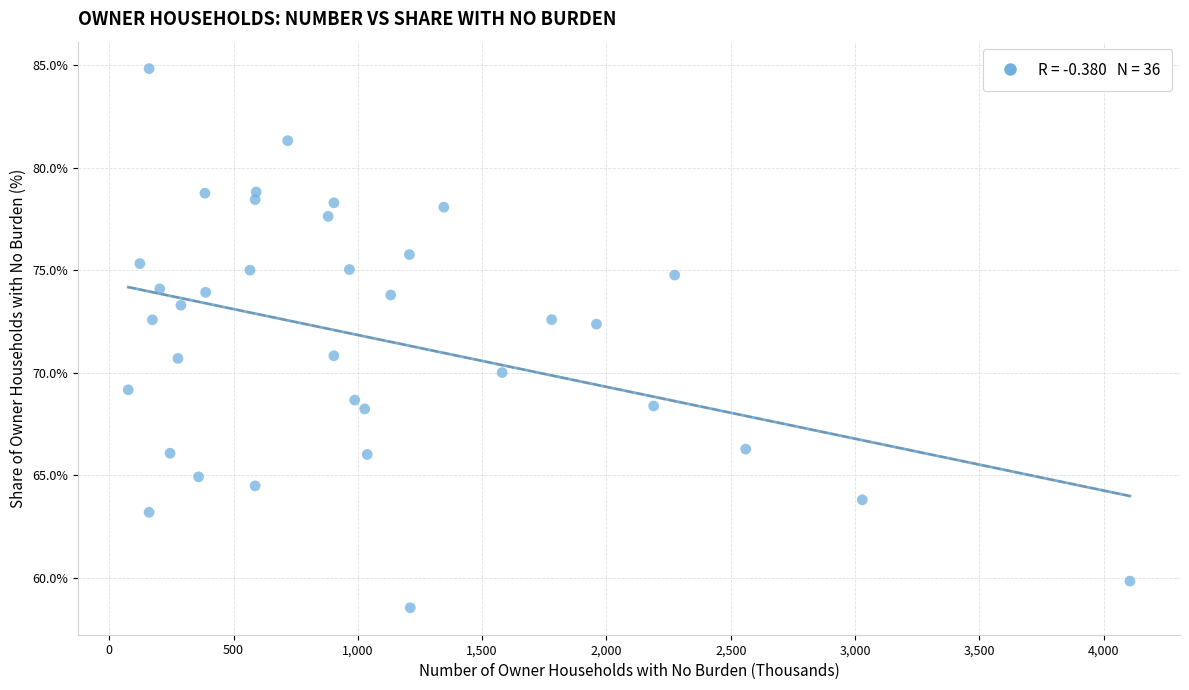

What is the range of Y values (max minus min)?

26.3